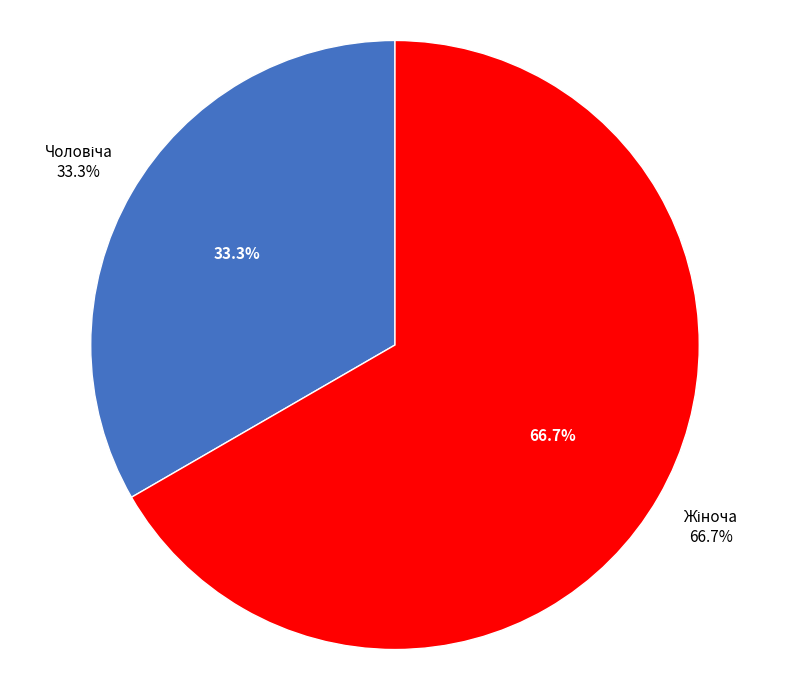

Is it true that Жіноча is 76% of the pie?

False